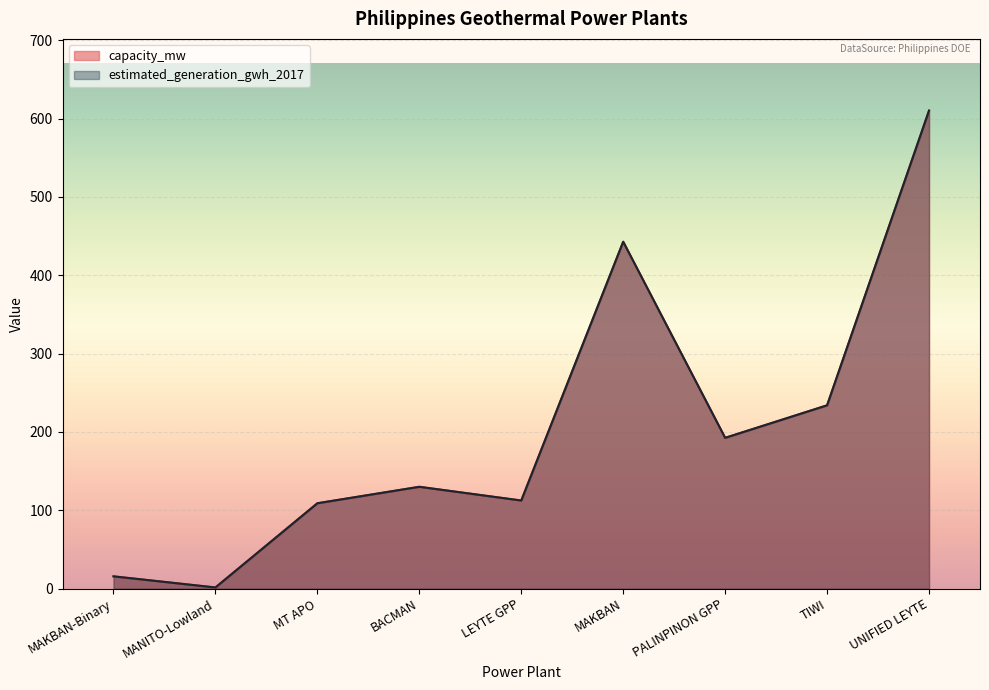

What is the lowest value of the estimated_generation_gwh_2017 series?

1.5